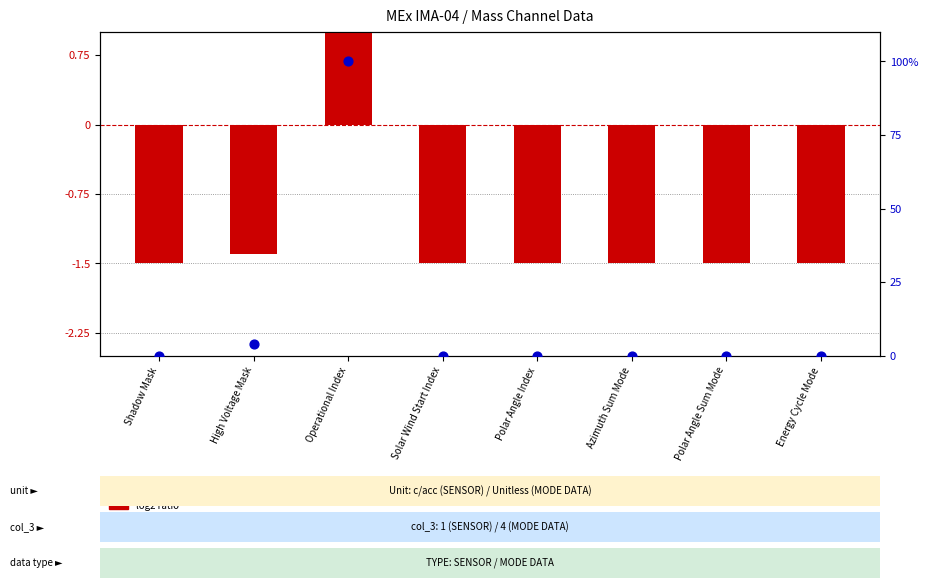

Which series has the largest Y range (max minus min)?

percentile rank within the sample